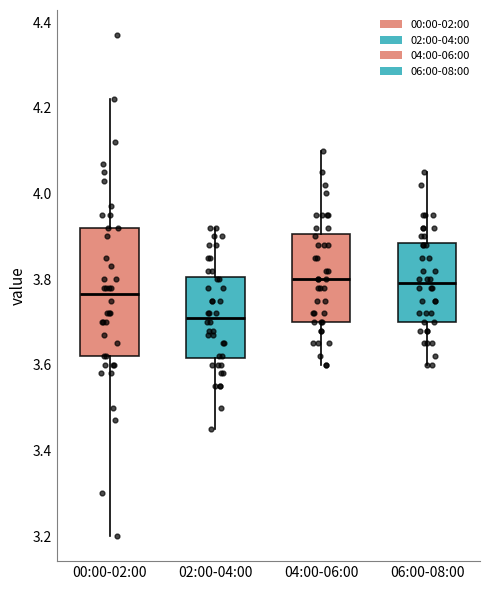

Comparing the boxes themselves (not the whiskers), which one is the tallest?

00:00-02:00